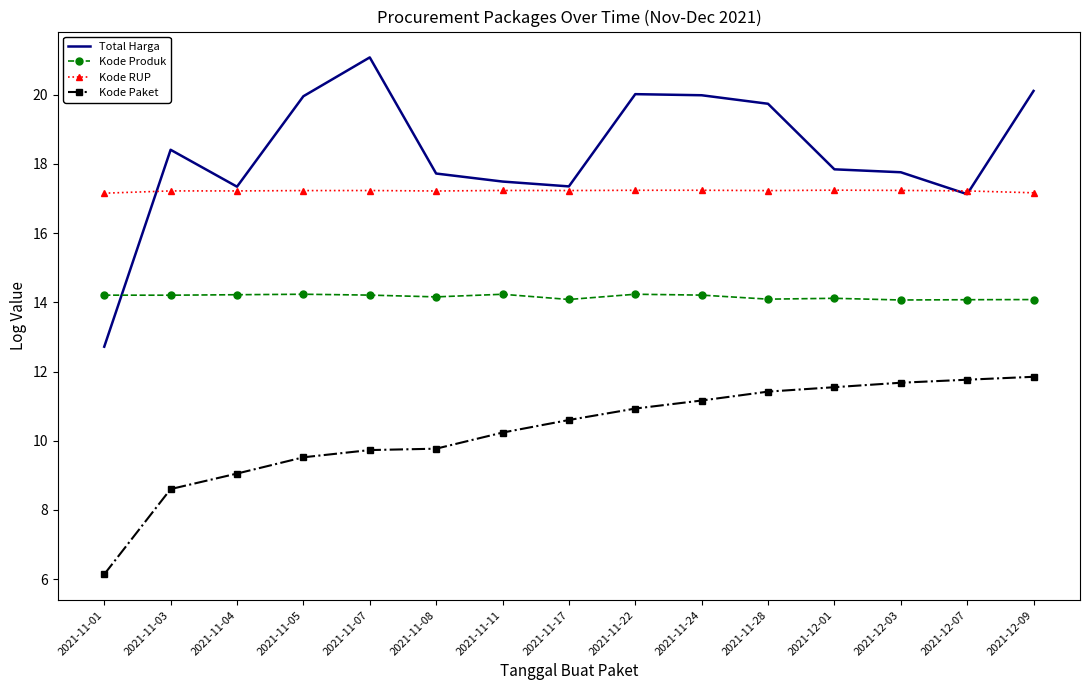

What value does the Total Harga series have at 2021-11-11?

17.5